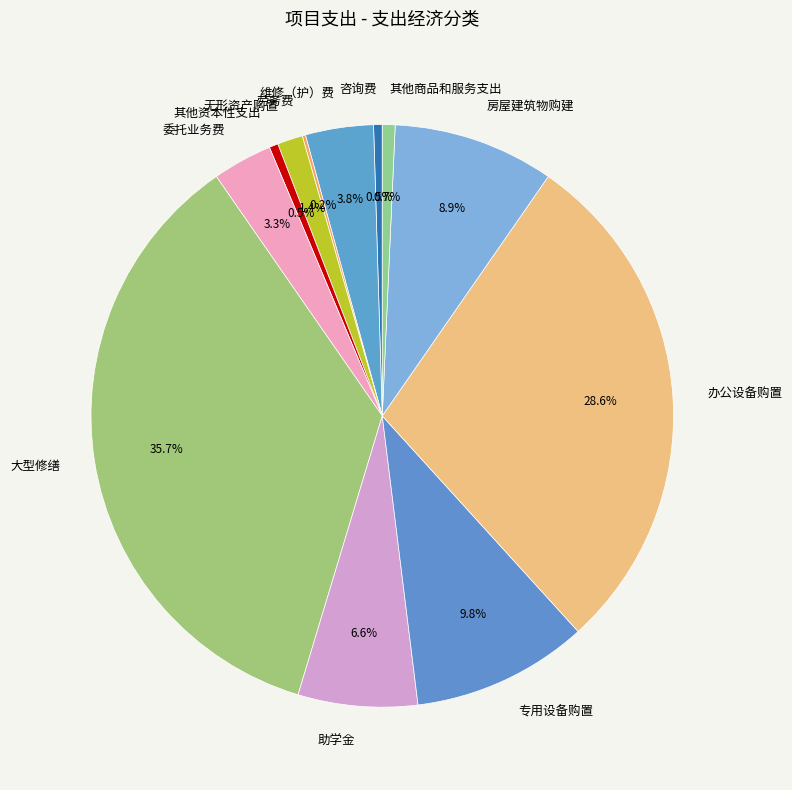

What is the ratio of the value at 维修（护）费 to the value at 其他商品和服务支出?

5.3